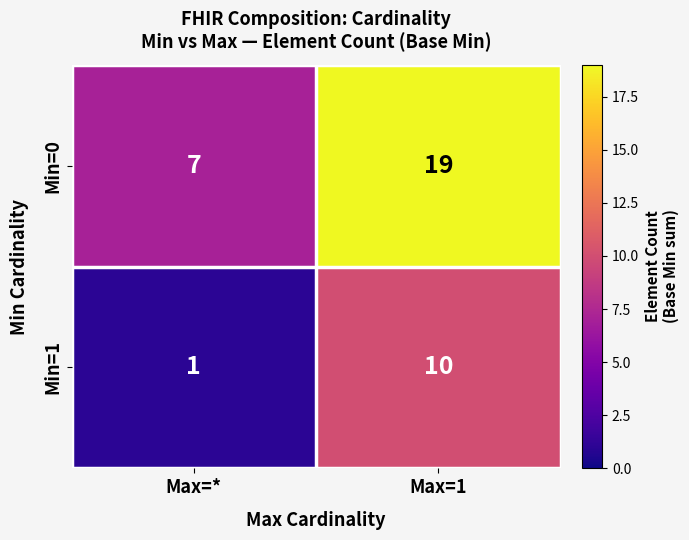

What is the total value across all series at Max=1?

29